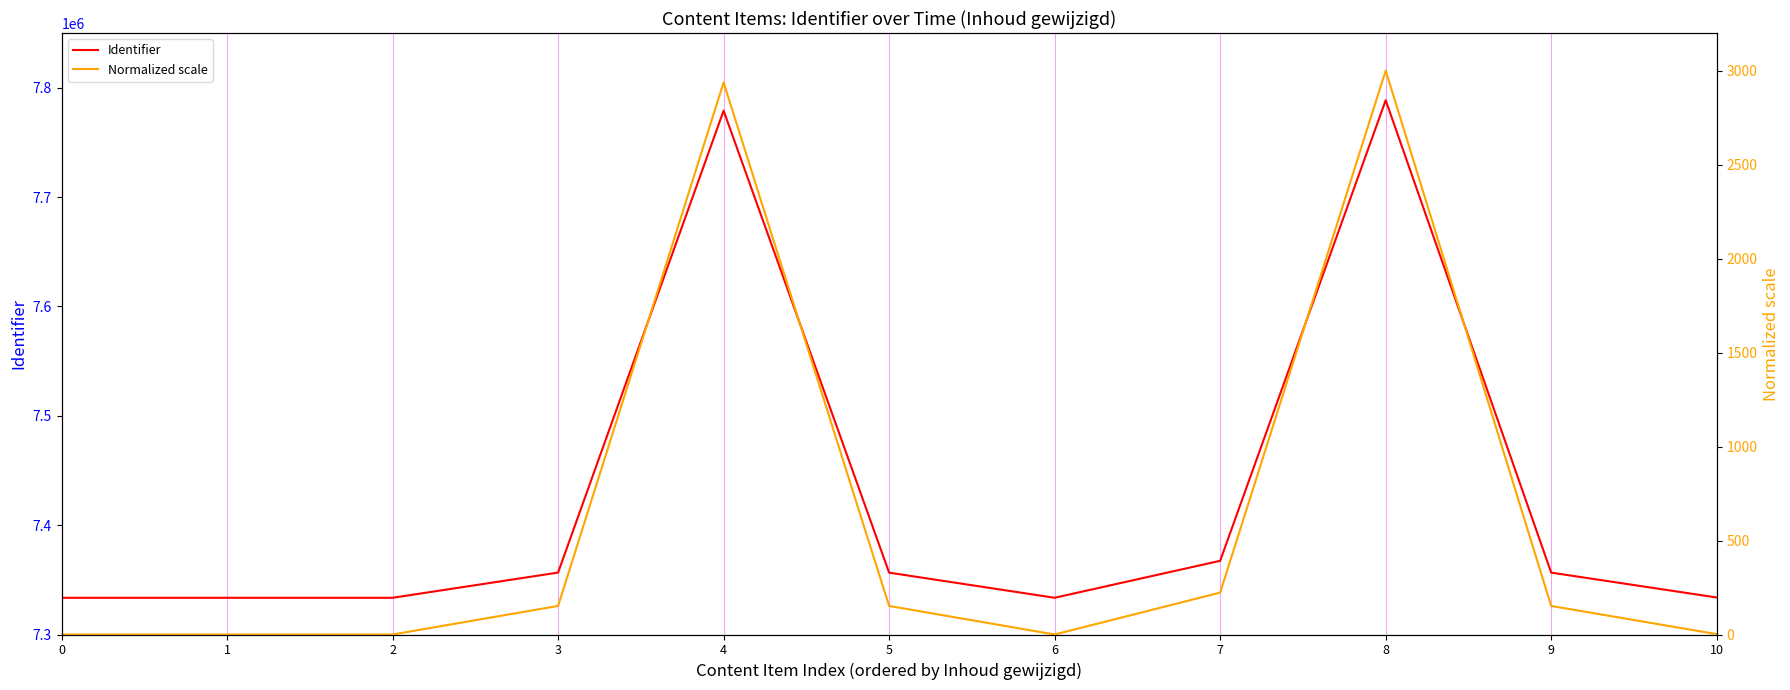

How many data points in Normalized scale are less than 152?

5